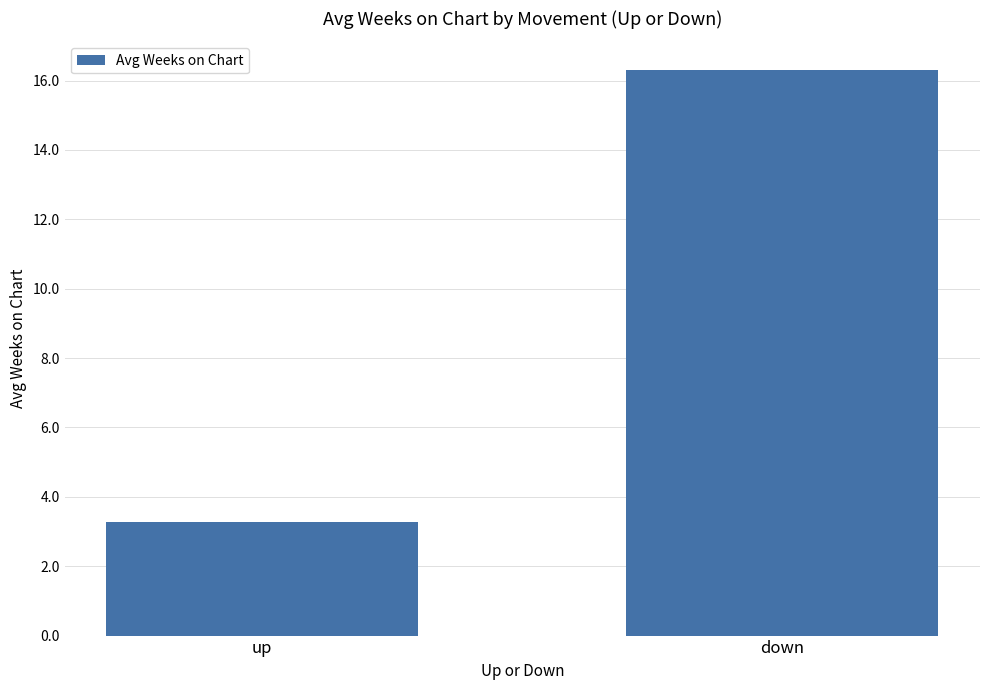

What is the change in value from up to down?

+13.0